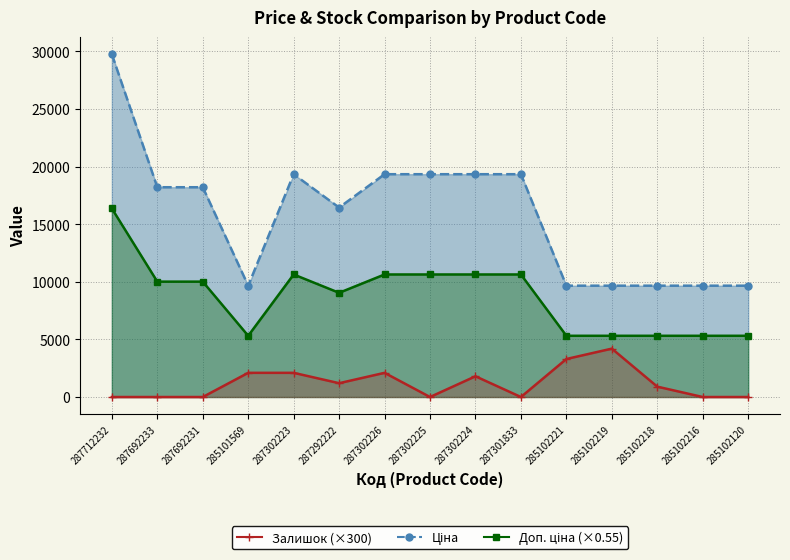

At which category is the sum across all series the highest?

287712232